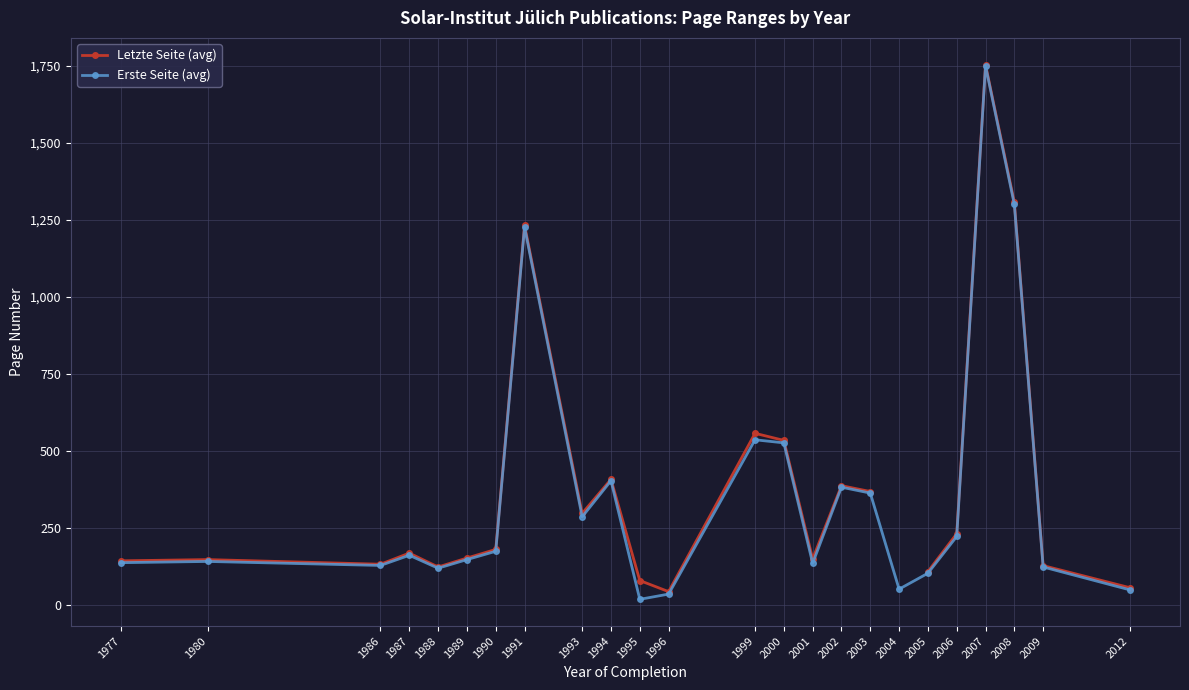

What is the value of the Erste Seite (avg) point at the 13th from the left?

535.0